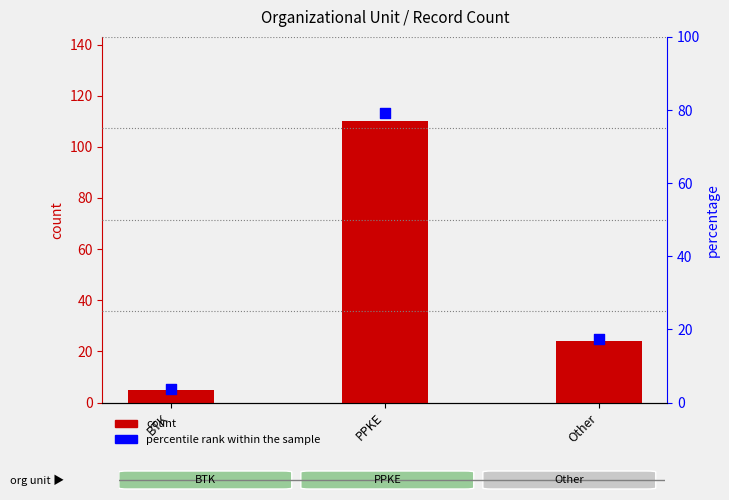

At how many categories does at least one series exceed 32?

1